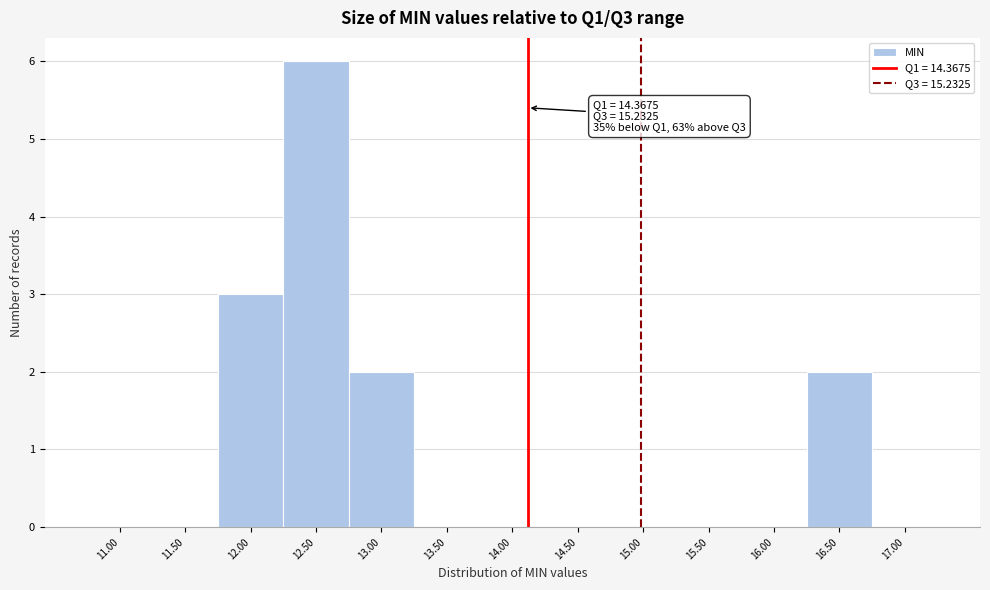

Reading left to right, extract all data points from this chart.

11.00=0	11.50=0	12.00=3	12.50=6	13.00=2	13.50=0	14.00=0	14.50=0	15.00=0	15.50=0	16.00=0	16.50=2	17.00=0